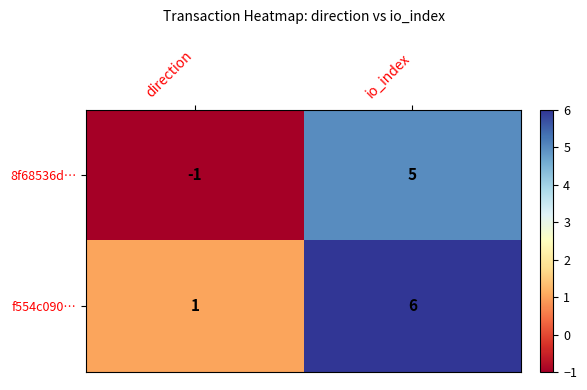

Reading left to right, extract all data points from this chart.

8f68536d…: direction=-1	io_index=5
f554c090…: direction=1	io_index=6